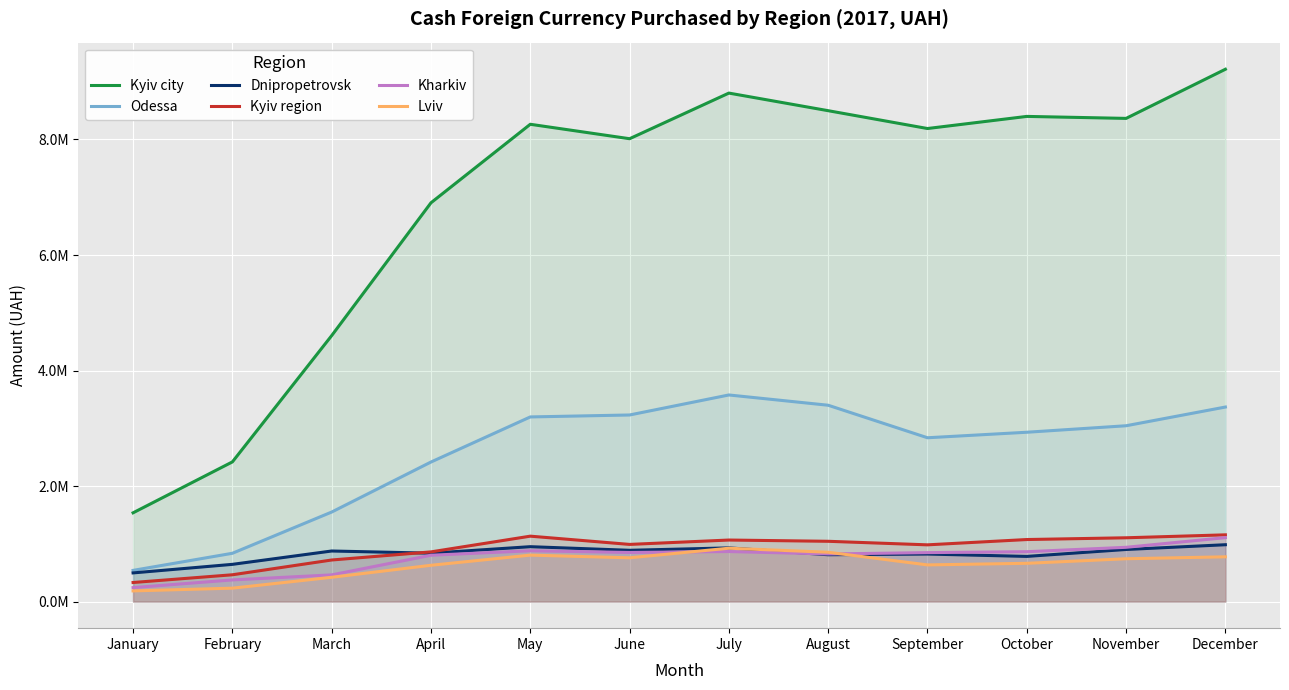

The Lviv series shows 193558.4 at September. True or false?

False